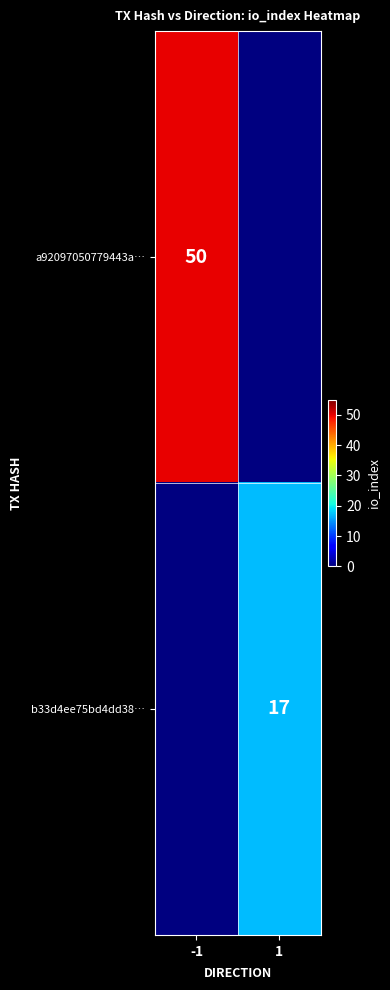

The b33d4ee75bd4dd38… series shows 17 at 1. True or false?

True